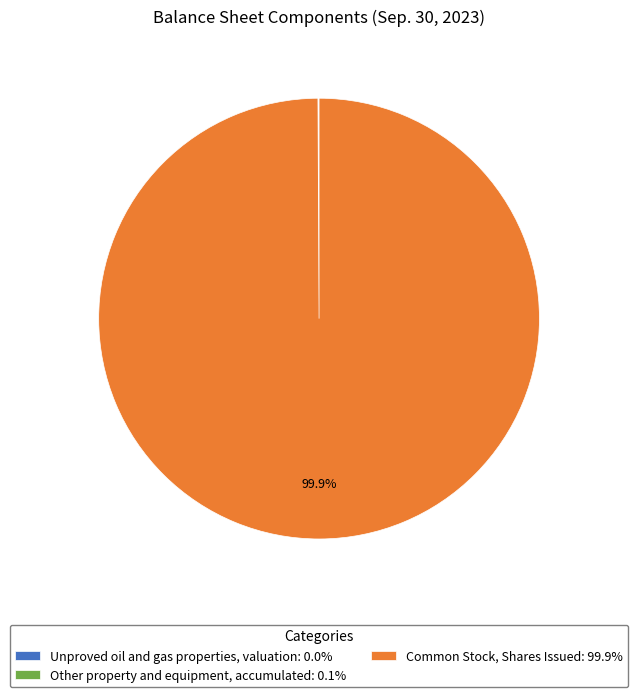

Is there a majority slice in this chart?

Yes